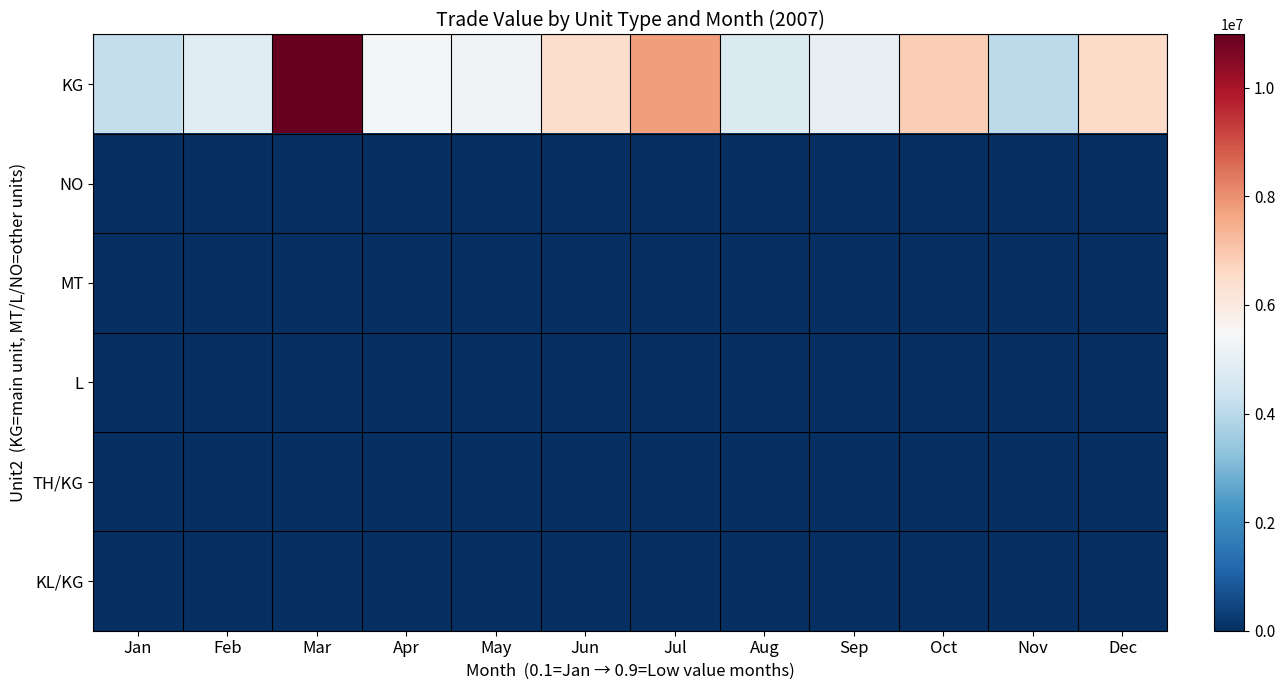

Which series has the largest total across all categories?

KG